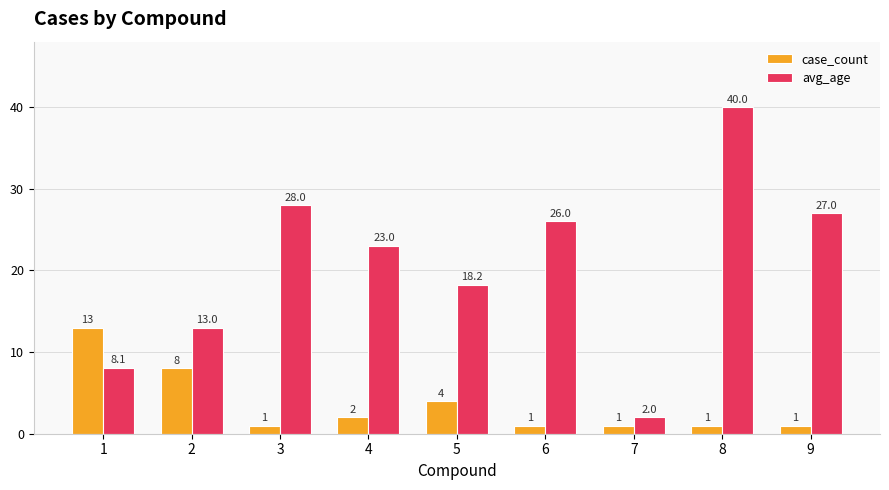

Rank the categories by avg_age value from lowest to highest.

7, 1, 2, 5, 4, 6, 9, 3, 8